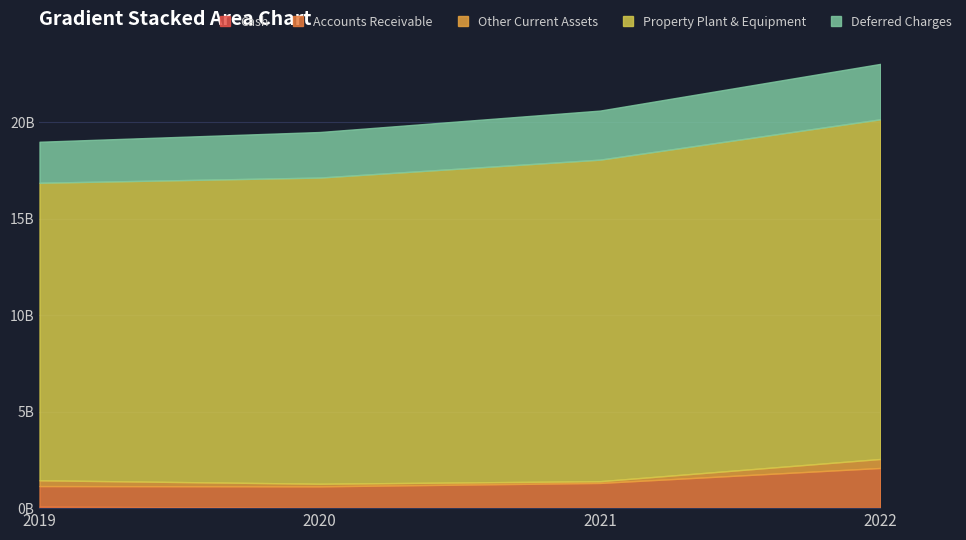

Reading left to right, list all the values displayed in this chart.

Cash: 2019=77330562	2020=9288618	2021=8536078	2022=9509346
Accounts Receivable: 2019=1065924852	2020=1120316056	2021=1297471130	2022=2072492194
Other Current Assets: 2019=299519925	2020=134333382	2021=90402031	2022=465722911
Property Plant & Equipment: 2019=15417544191	2020=15865986334	2021=16661687725	2022=17601084263
Deferred Charges: 2019=2124765481	2020=2359829410	2021=2542537752	2022=2871243887